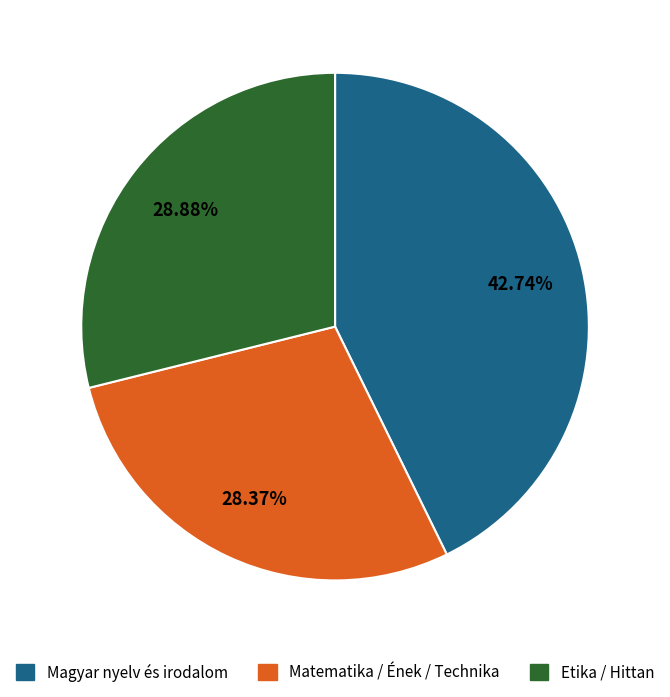

Is there a majority slice in this chart?

No